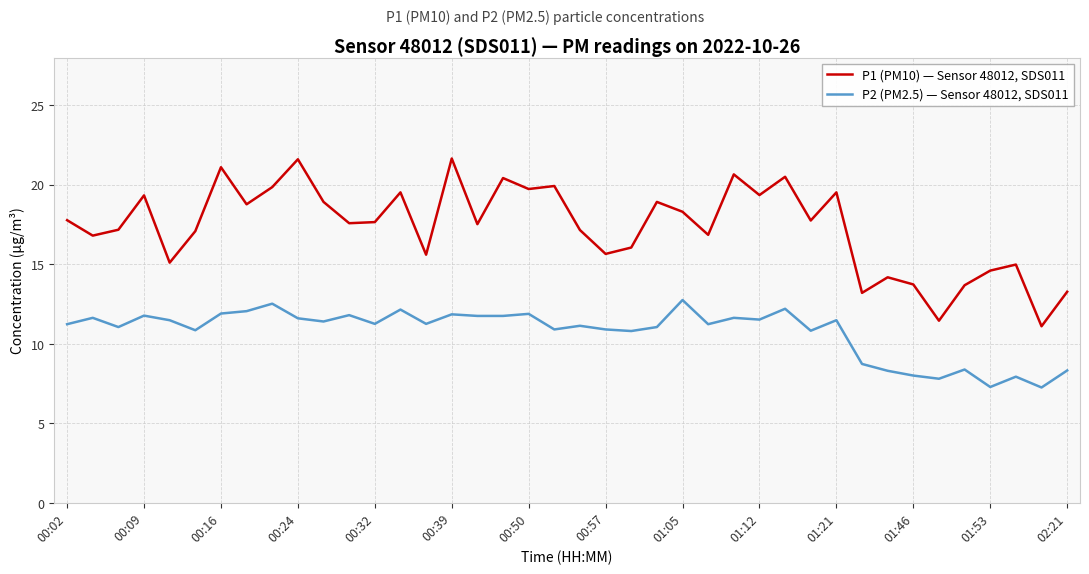

Which series has the widest spread of values?

P1 (PM10) — Sensor 48012, SDS011